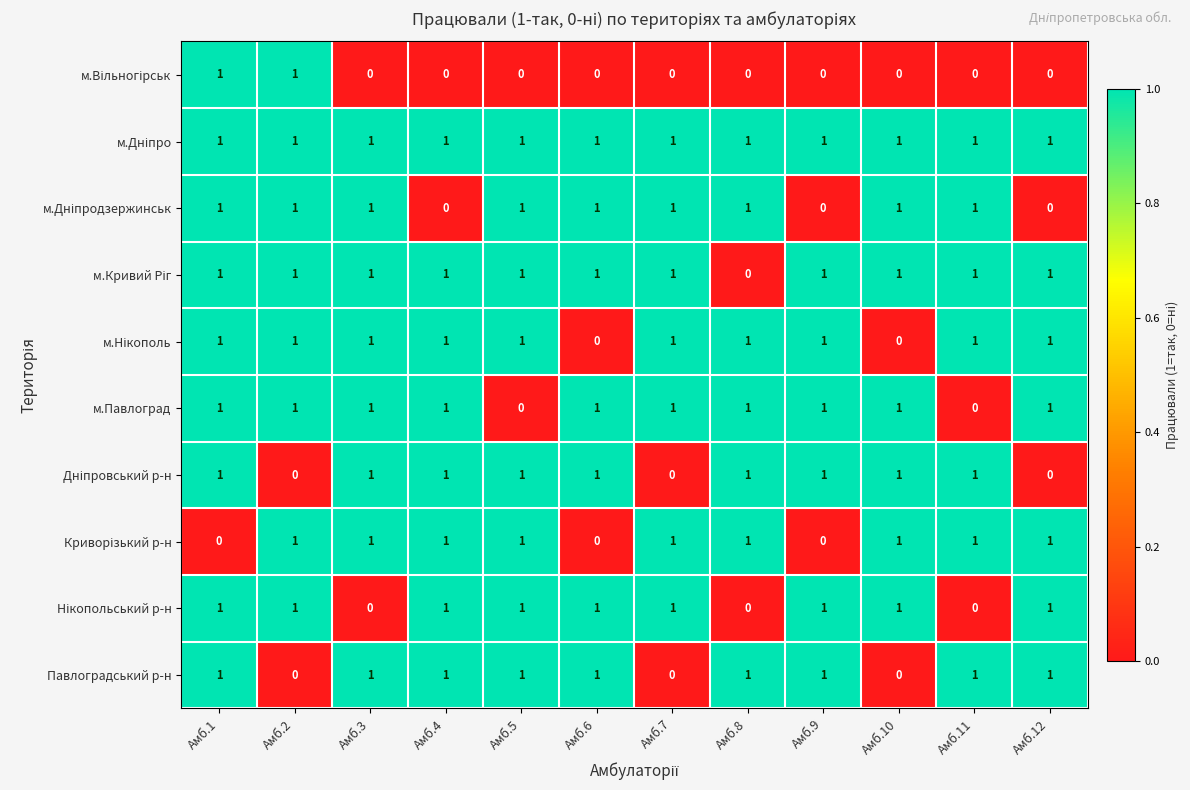

How many series are shown in this chart?

10